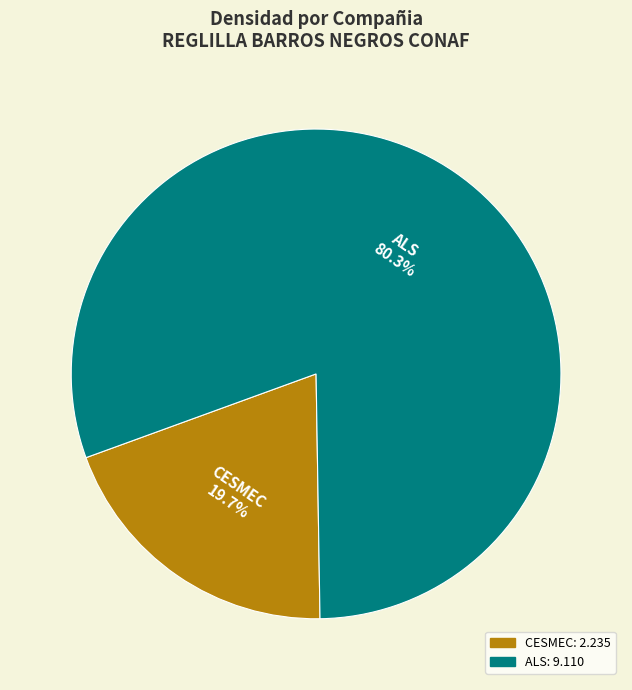

Is there any slice that represents more than half of the pie?

Yes